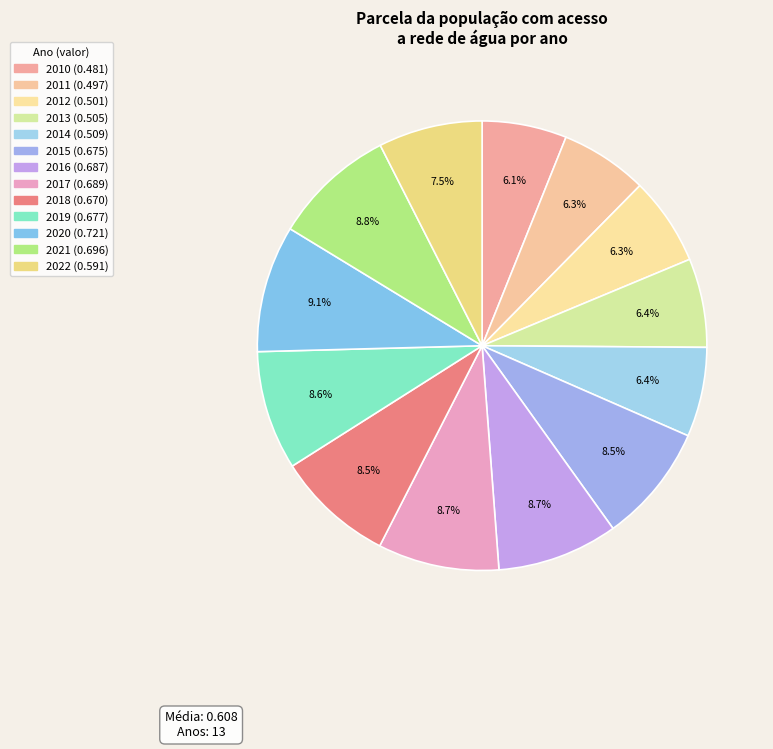

True or false: 2016 accounts for 18% of the total.

False